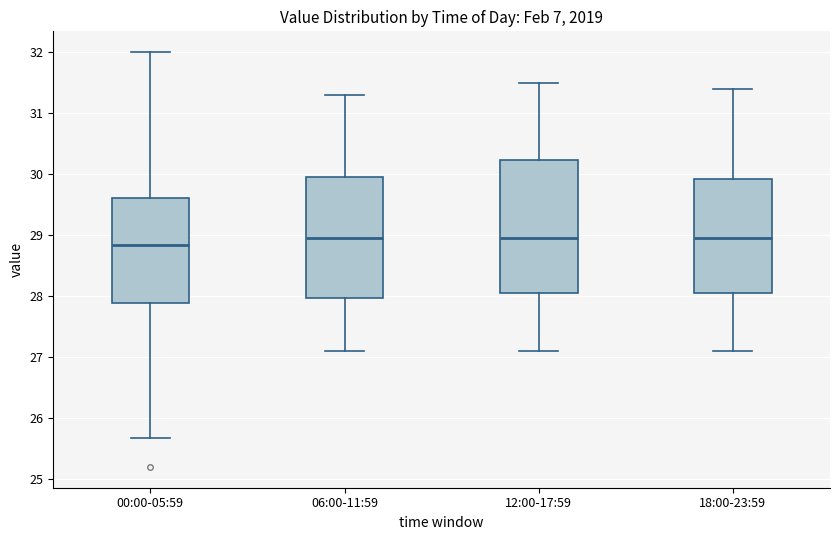

Where is the upper edge of the box for 00:00-05:59 on the y-axis? The values are not printed on the chart, so give them approximately, as read against the axis.

29.6